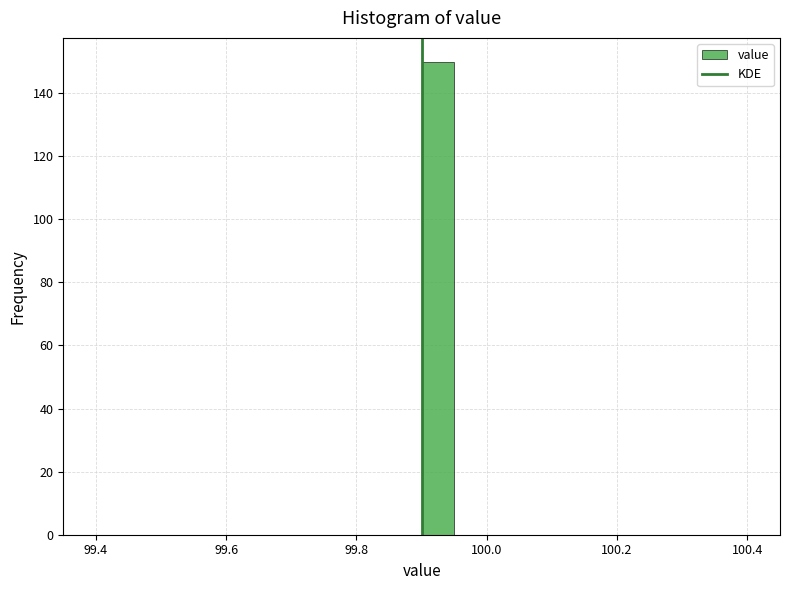

Around what value on the x-axis is the tallest bar? Give the approximate position of its centre, as read against the axis.

99.92